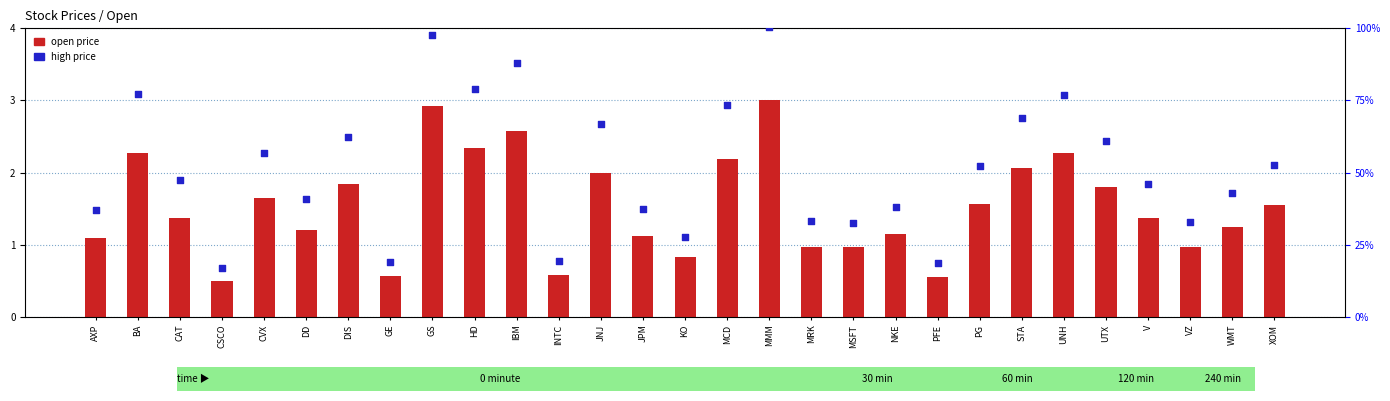

Which series has the widest spread of Y values?

high price